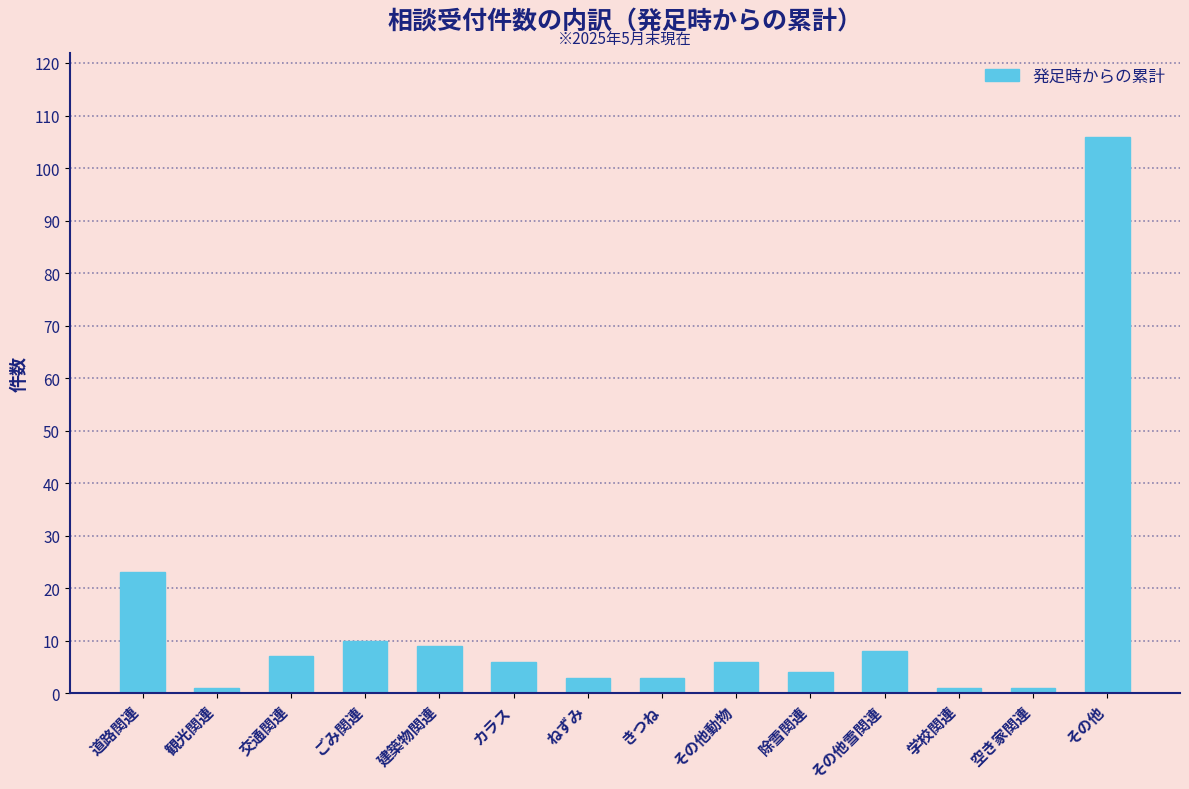

What is the average value?

13